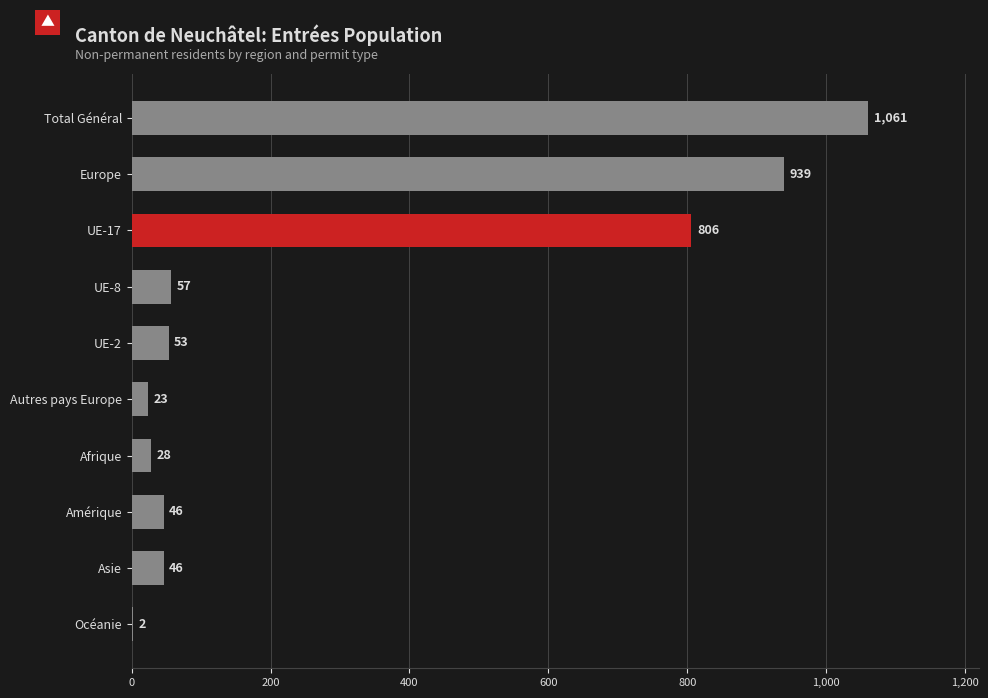

How many categories are shown in the chart?

10